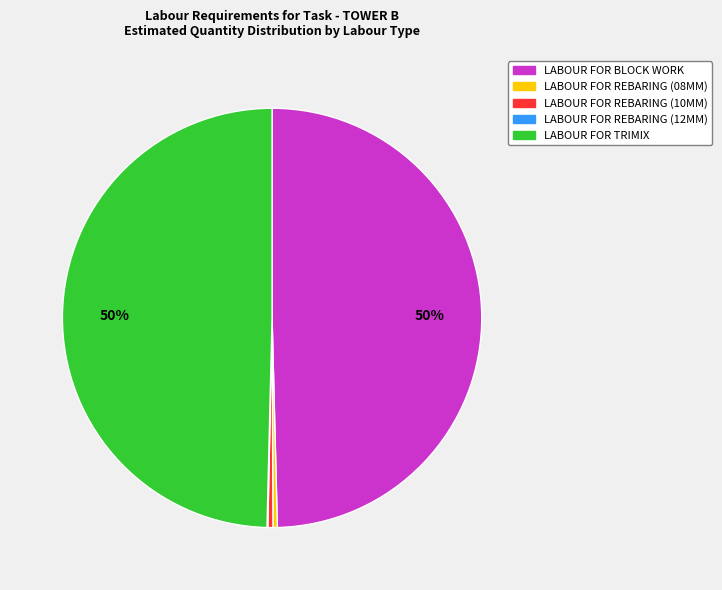

Which has a higher value, LABOUR FOR REBARING (10MM) or LABOUR FOR BLOCK WORK?

LABOUR FOR BLOCK WORK